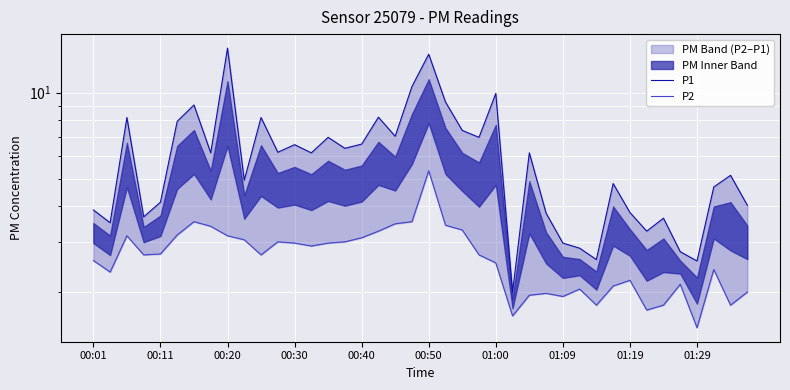

True or false: P2 and P1 cross at least once.

False